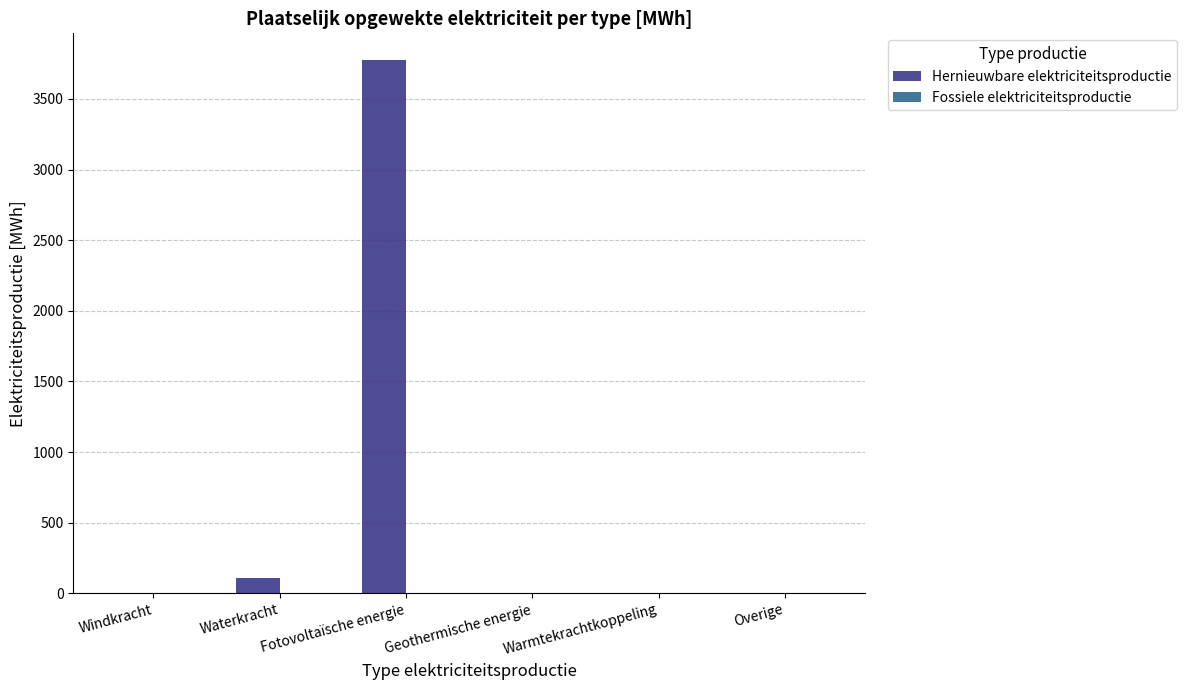

Which category has the highest value across all series?

Fotovoltaïsche energie